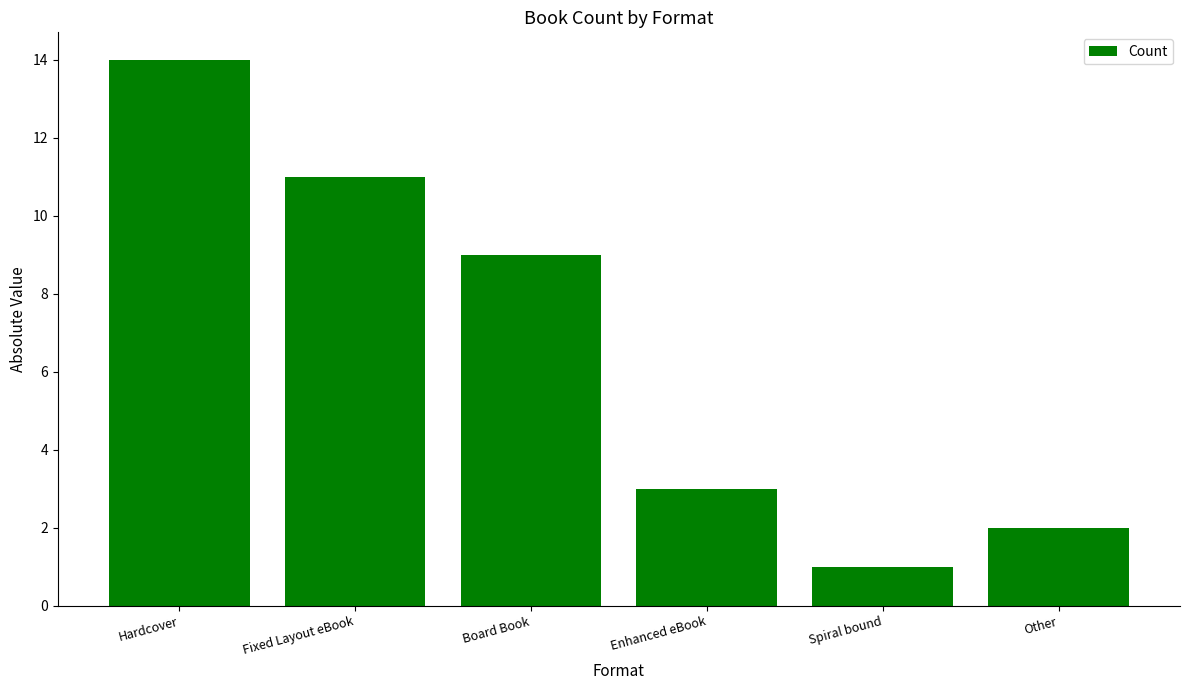

What is the smallest value displayed?

1